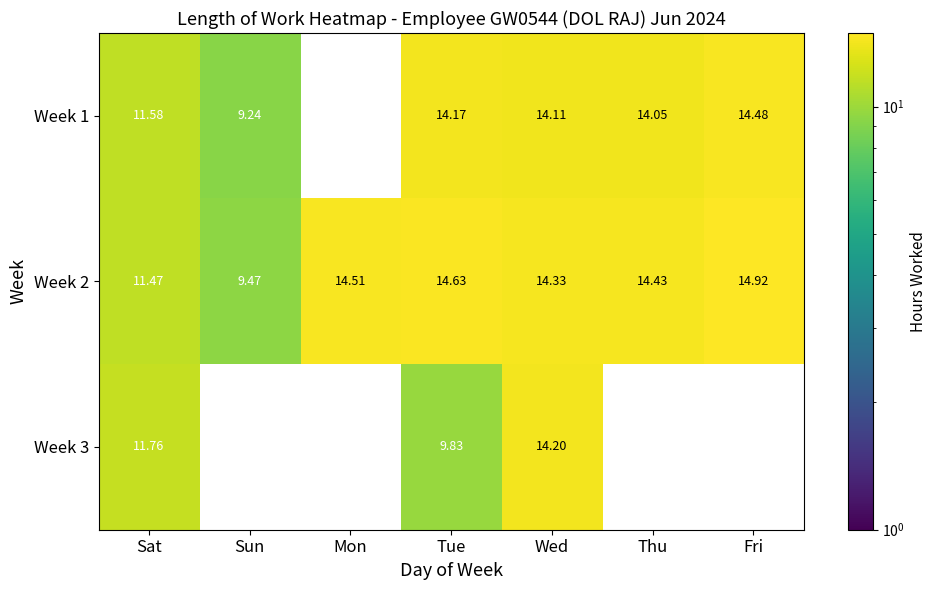

The value of Week 1 at Thu is 14.1. True or false?

True